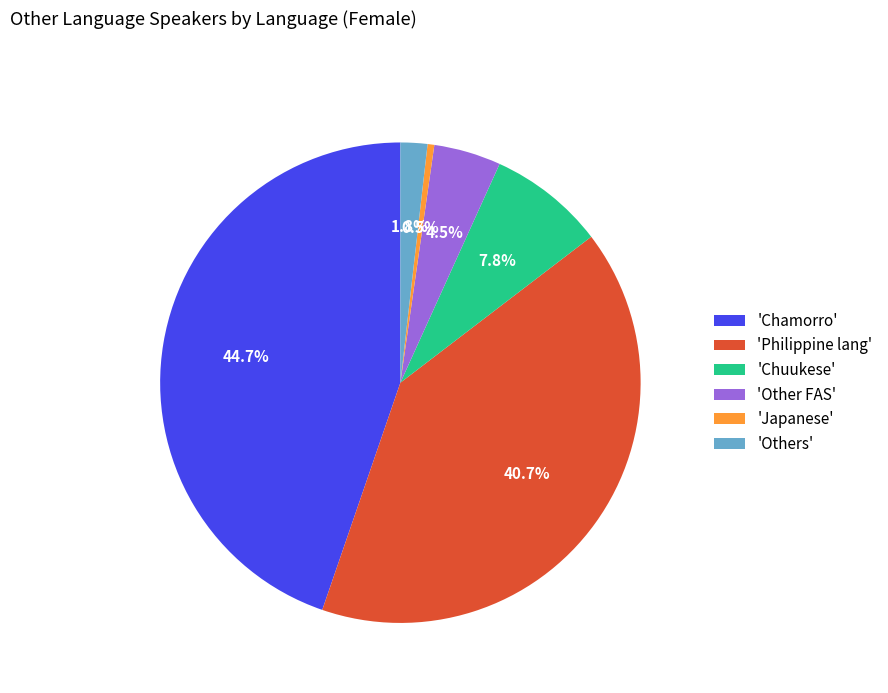

Count the number of slices in the pie.

6